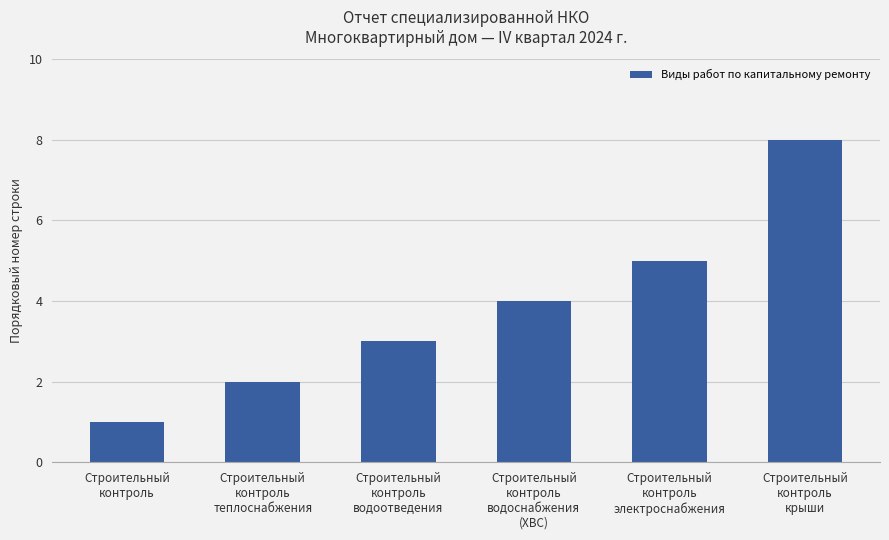

Reading right to left, list all the values displayed in this chart.

8	5	4	3	2	1